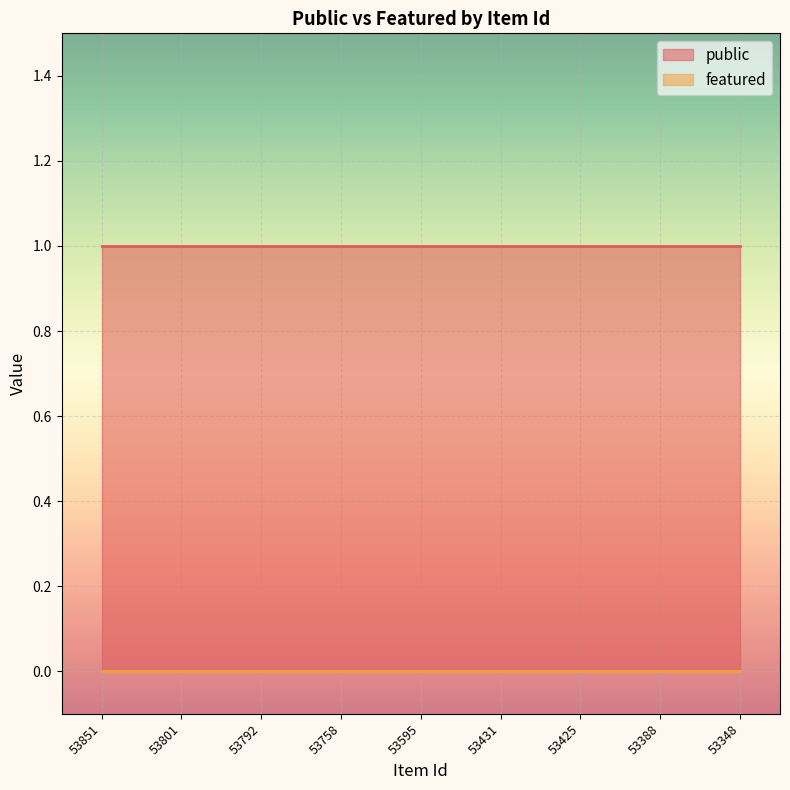

Which category has the highest value in the featured series?

53851